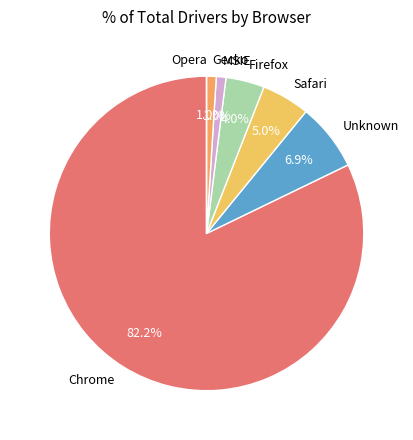

Combined, do Unknown and MSIE account for over 50%?

No